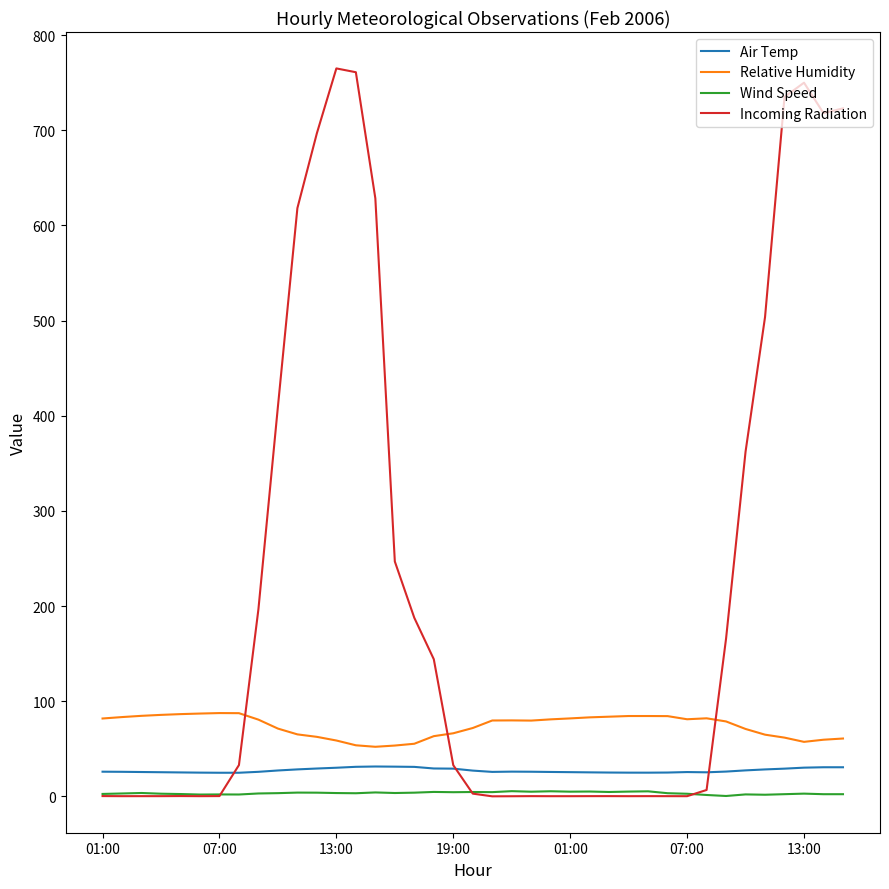

What is the maximum value shown in the chart?

765.0